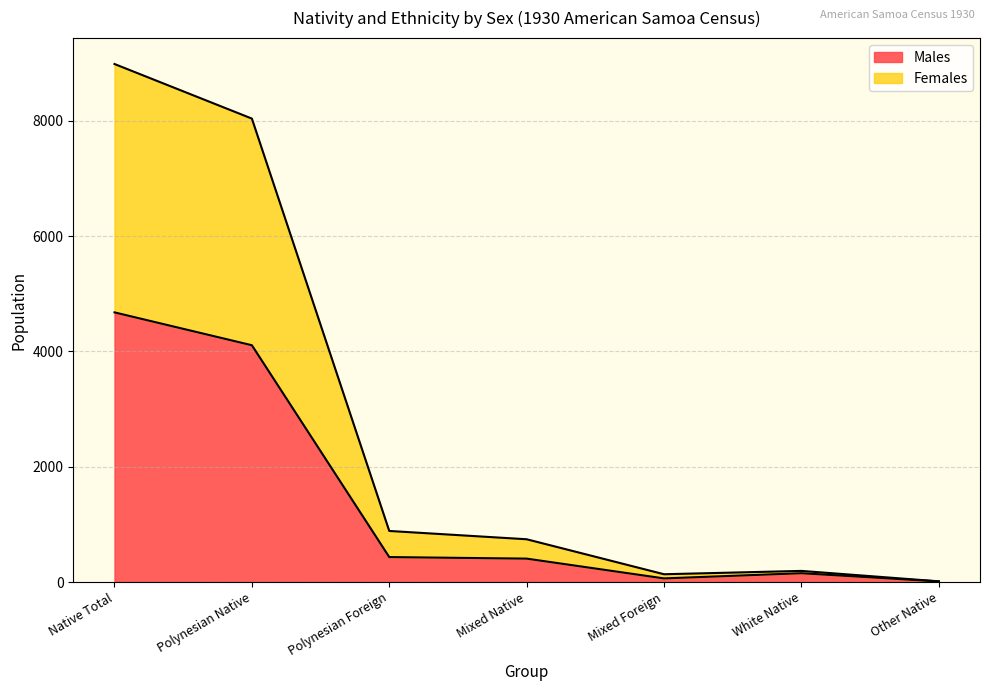

What is the sum of the Males values at Polynesian Foreign and White Native?

586